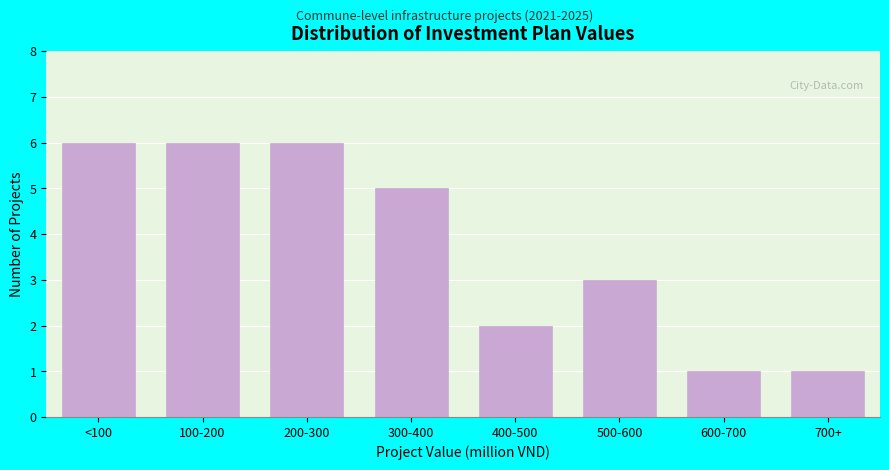

Reading right to left, extract all data points from this chart.

700+=1	600-700=1	500-600=3	400-500=2	300-400=5	200-300=6	100-200=6	<100=6